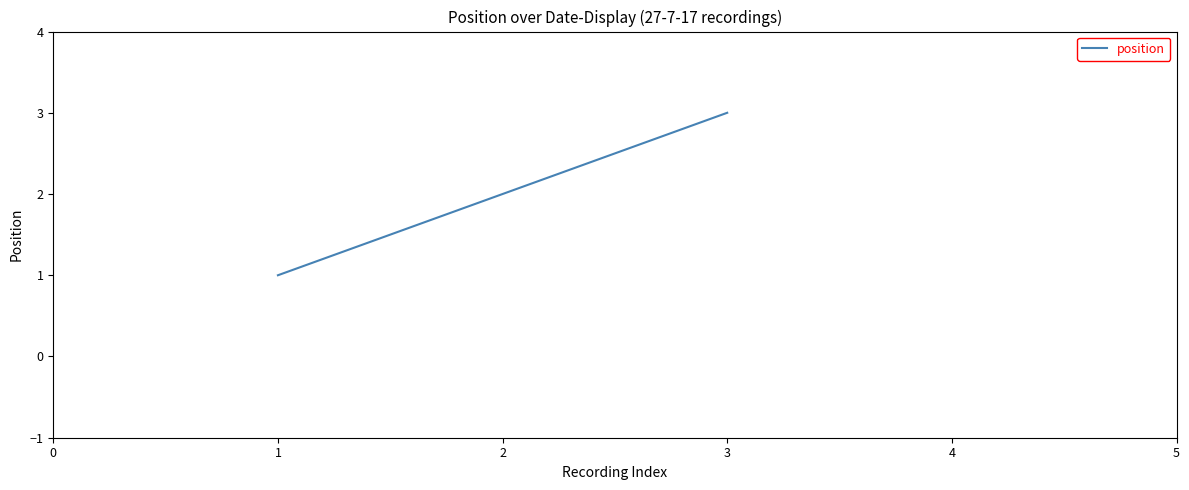

What is the maximum value shown in the chart?

3